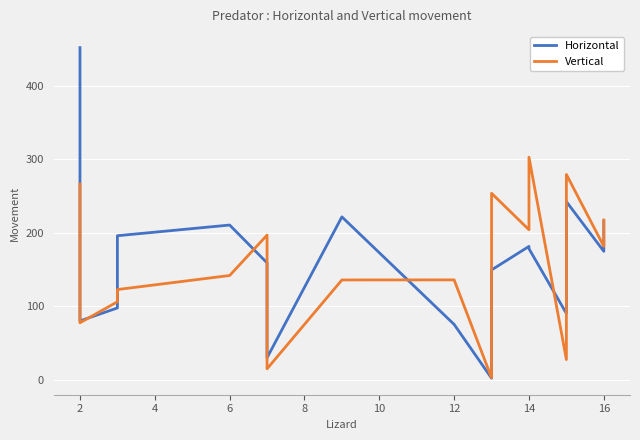

What are all the series names shown in the legend?

Horizontal, Vertical